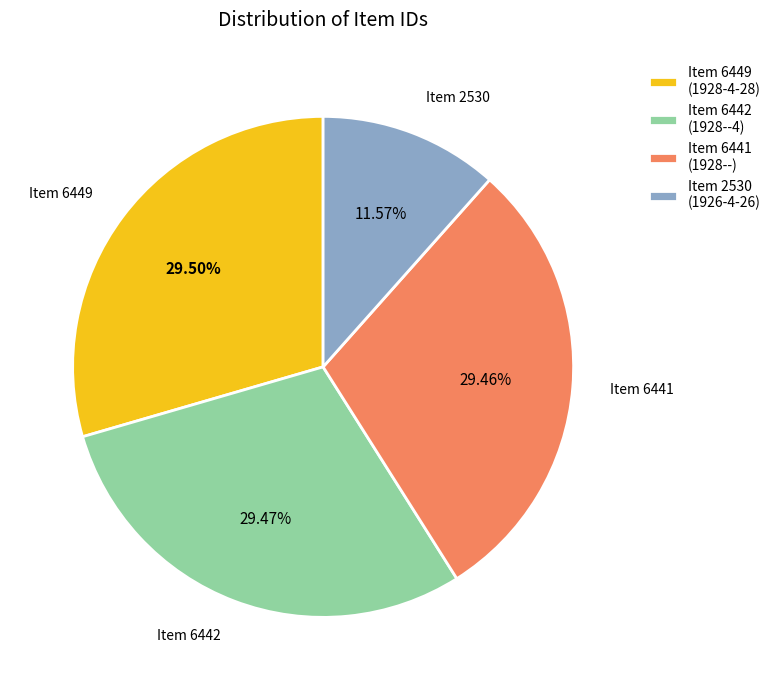

Combined, do Item 6442 (1928--4) and Item 6441 (1928--) account for over 50%?

Yes